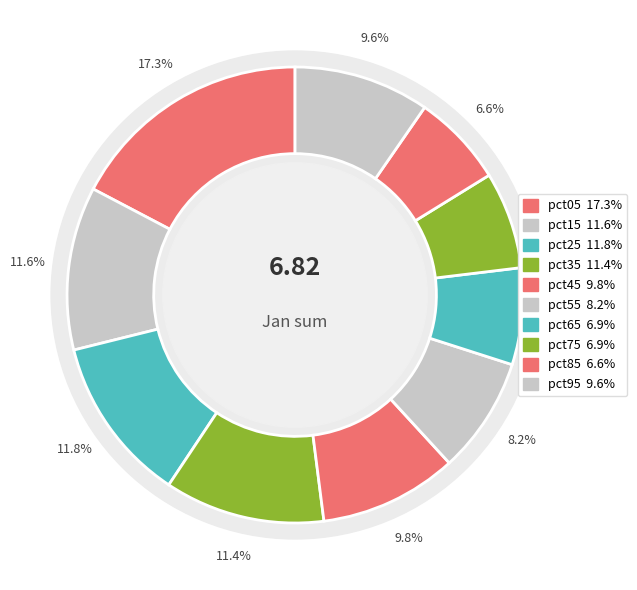

Is it true that pct35 is 17% of the pie?

False